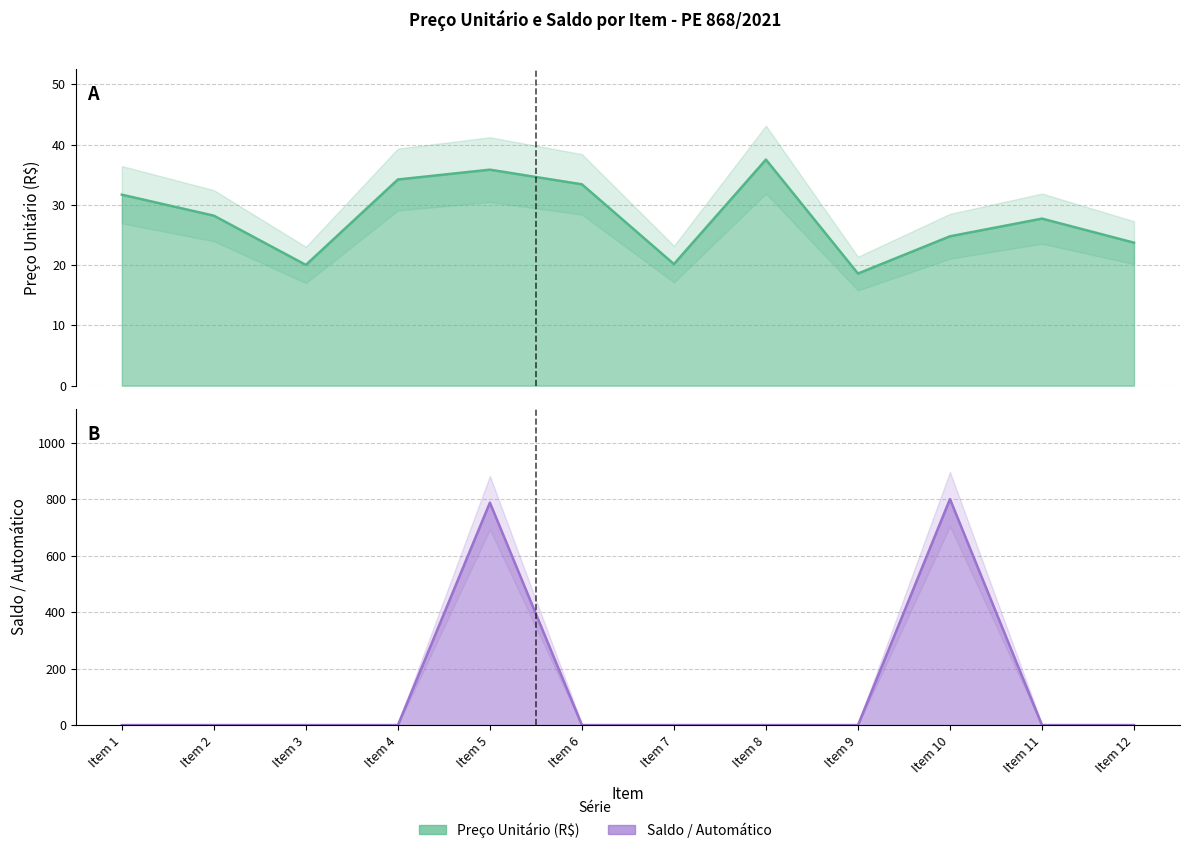

Rank the series by their average value, from highest to lowest.

Saldo / Automático, Preço Unitário (R$)